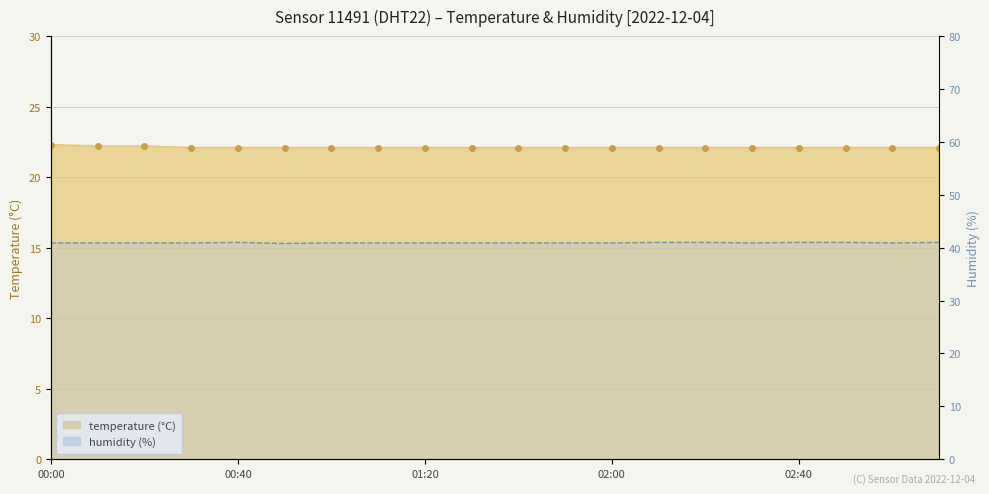

True or false: temperature and humidity cross at least once.

False